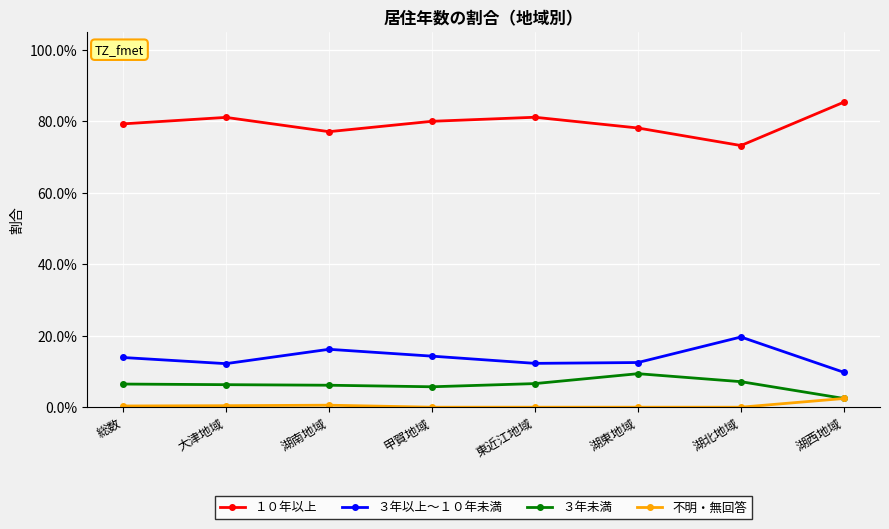

Rank the series by their maximum value, from highest to lowest.

１０年以上, ３年以上～１０年未満, ３年未満, 不明・無回答